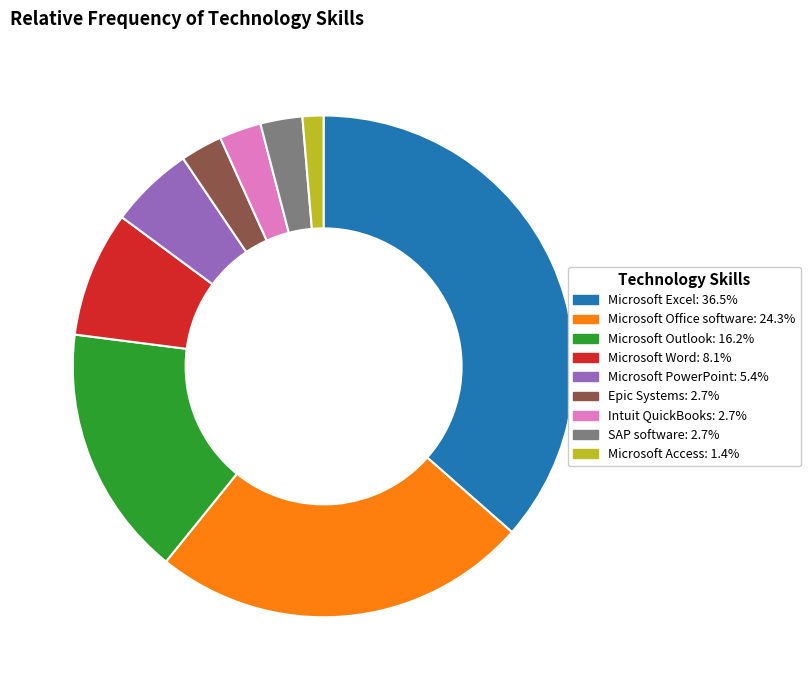

Is there any slice that represents more than half of the pie?

No